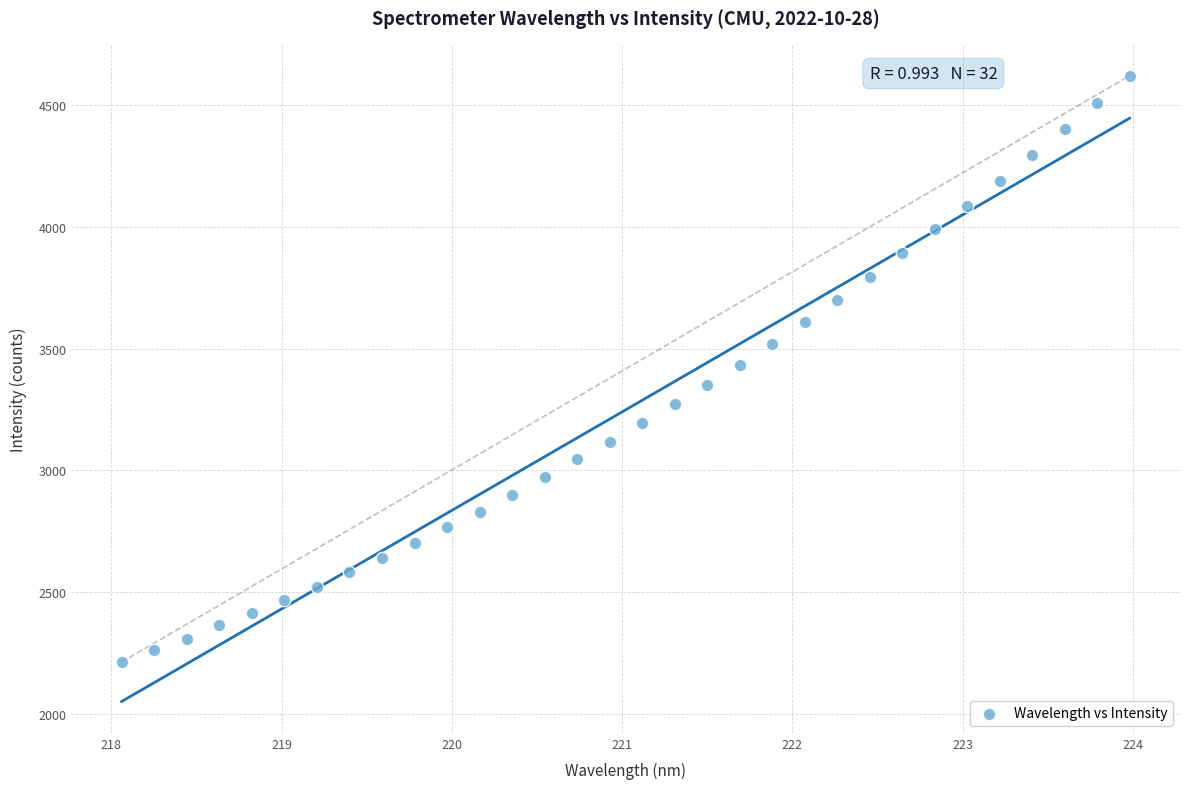

What is the range of X values (max minus min)?

5.9